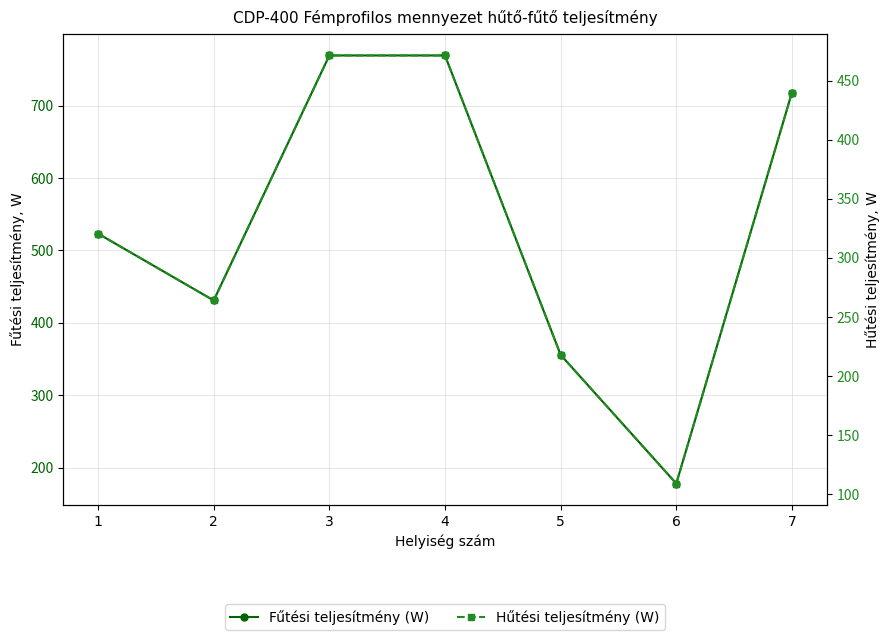

True or false: Fűtési teljesítmény (W) has a value of 575.7 at 5.

False